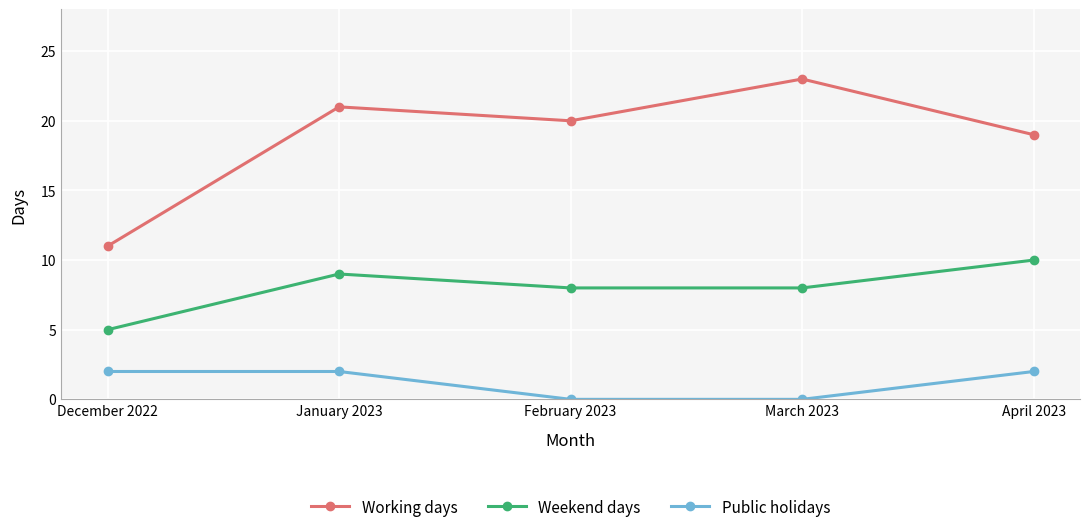

Which series changed the most between March 2023 and April 2023?

Working days